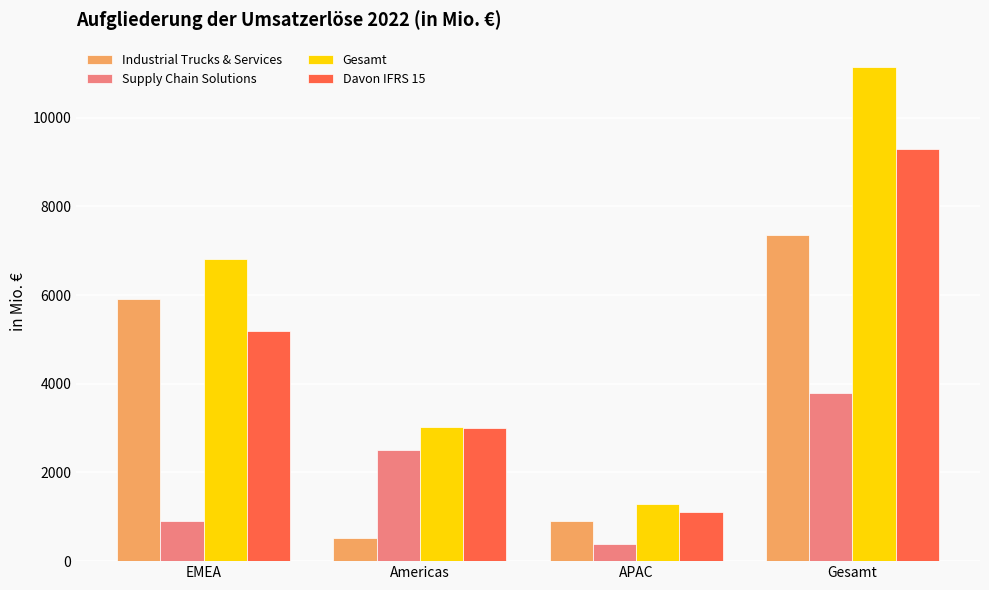

What is the minimum value shown in the chart?

392.0